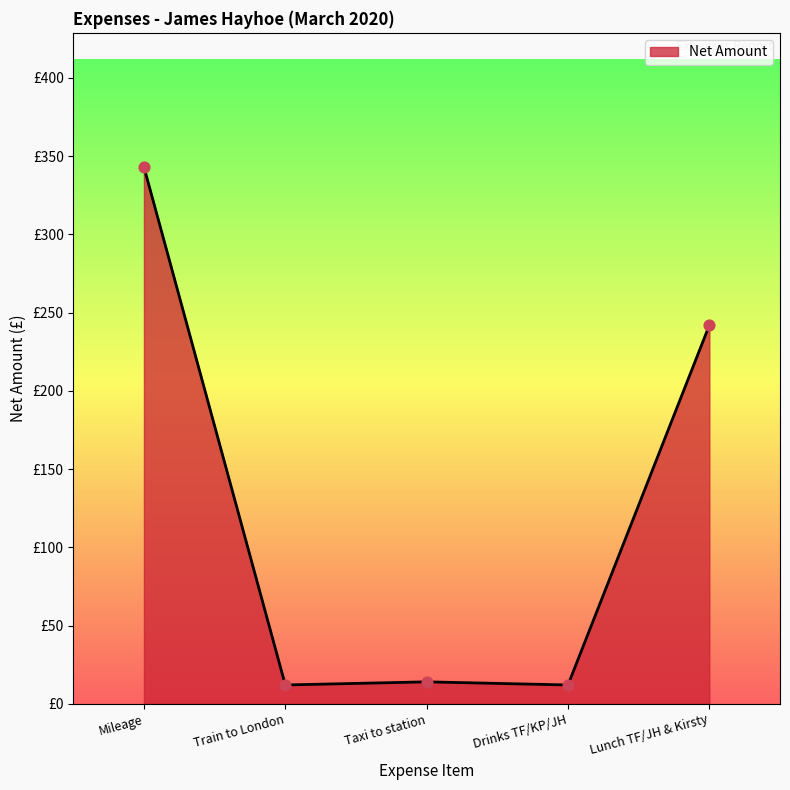

Approximately how many times larger is the value at Drinks TF/KP/JH compared to Train to London?

1.0